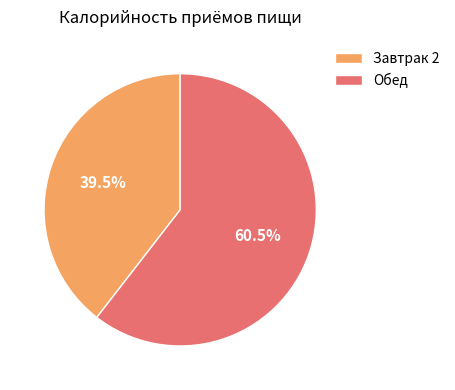

Is it true that Завтрак 2 is 27% of the pie?

False